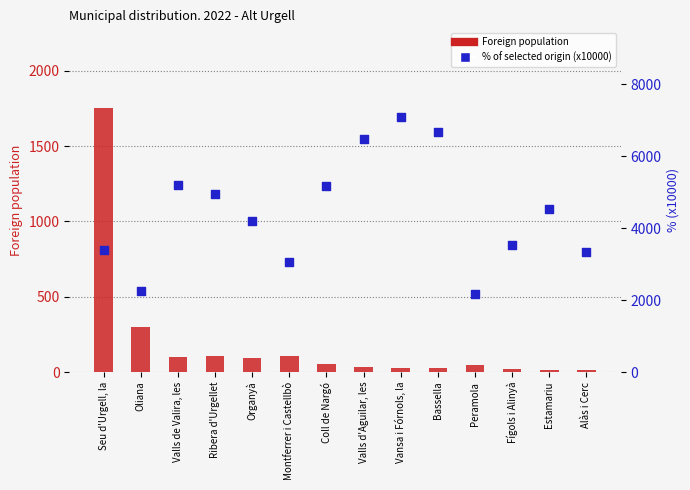

What are all the series names shown in the legend?

Foreign population, % of selected origin (x10000)